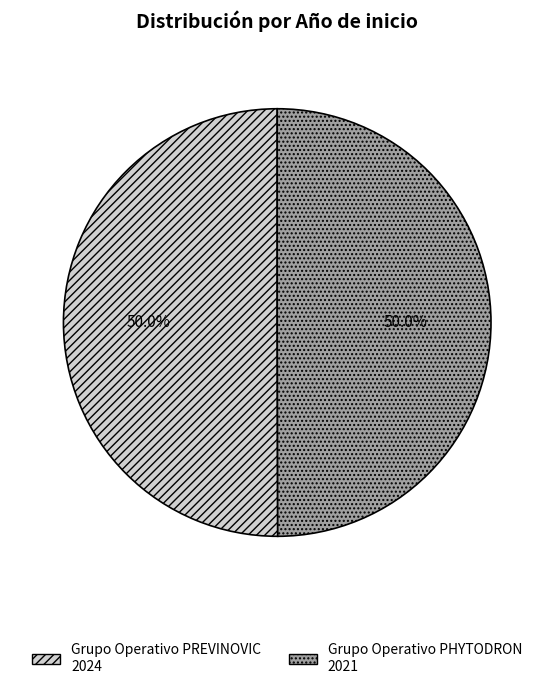

How much of the chart is everything except Grupo Operativo PHYTODRON?

50.0%